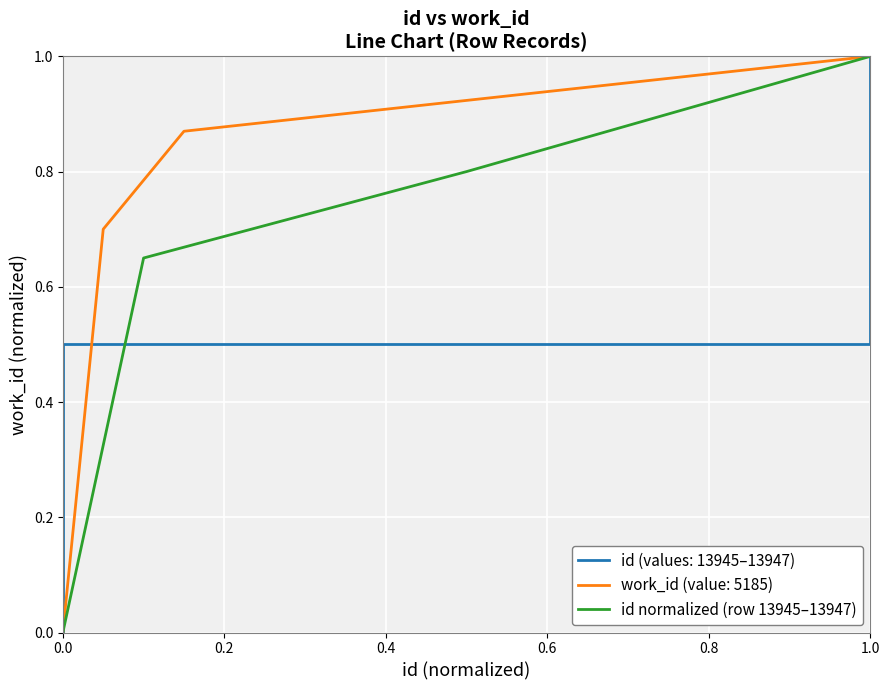

True or false: id normalized (row 13945–13947) has a value of 0.3 at 0.0.

False